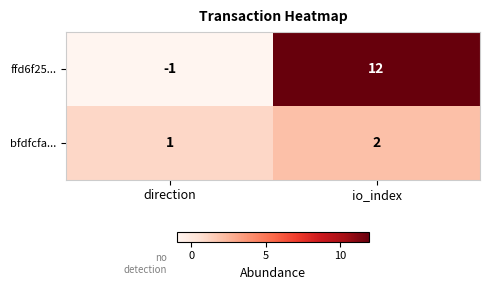

What is the sum of all bfdfcfa... values?

3